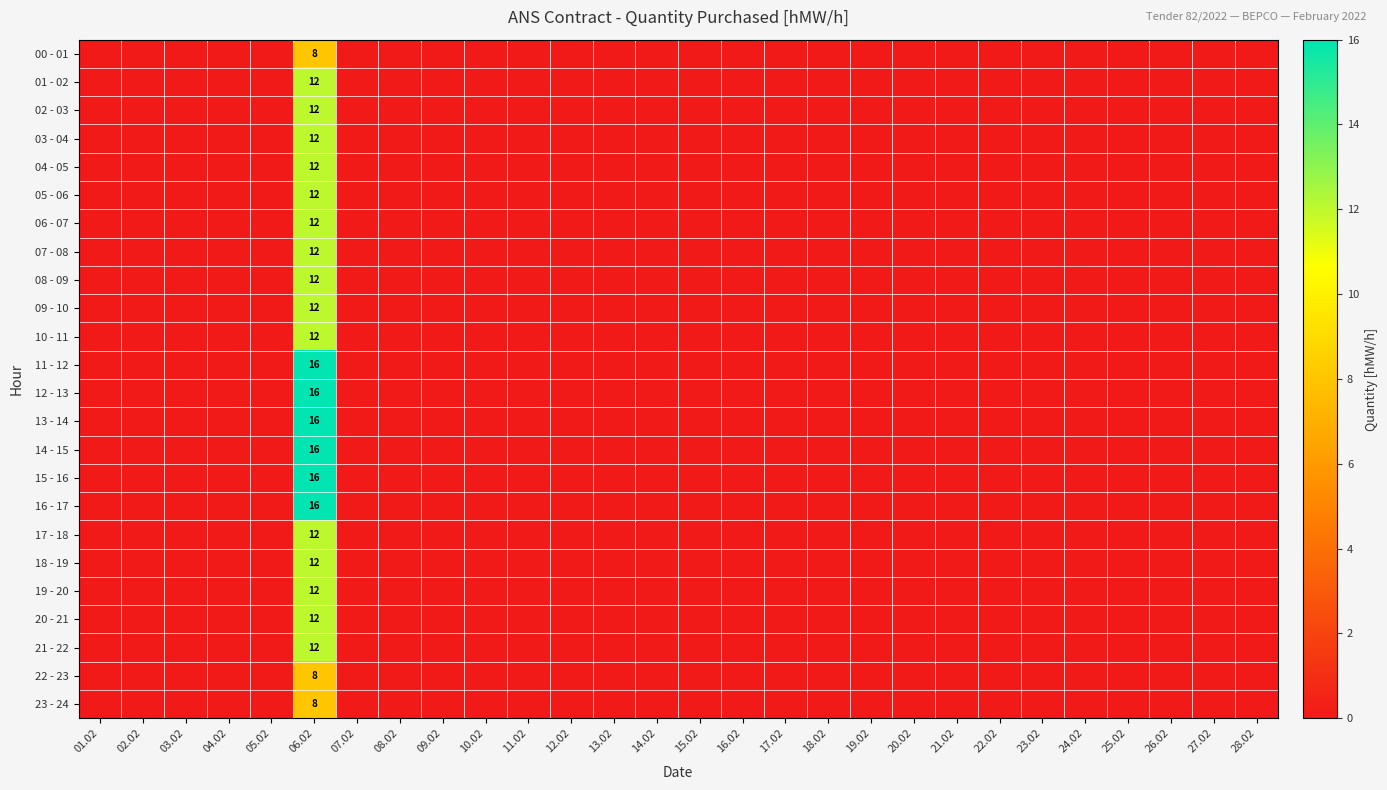

How many data points does each series have?

28